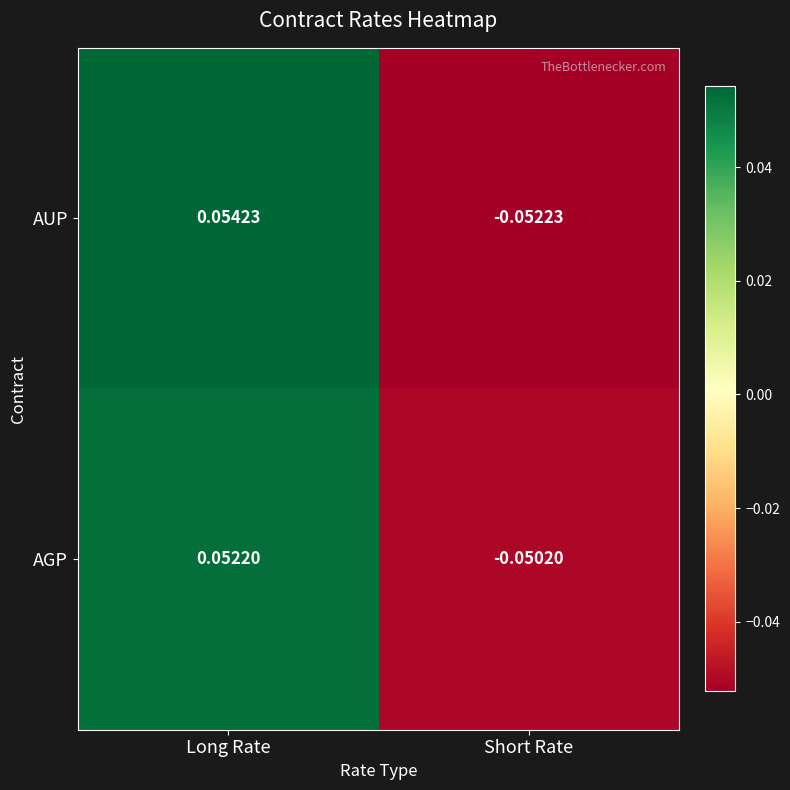

How many values in the AUP series exceed 0?

1